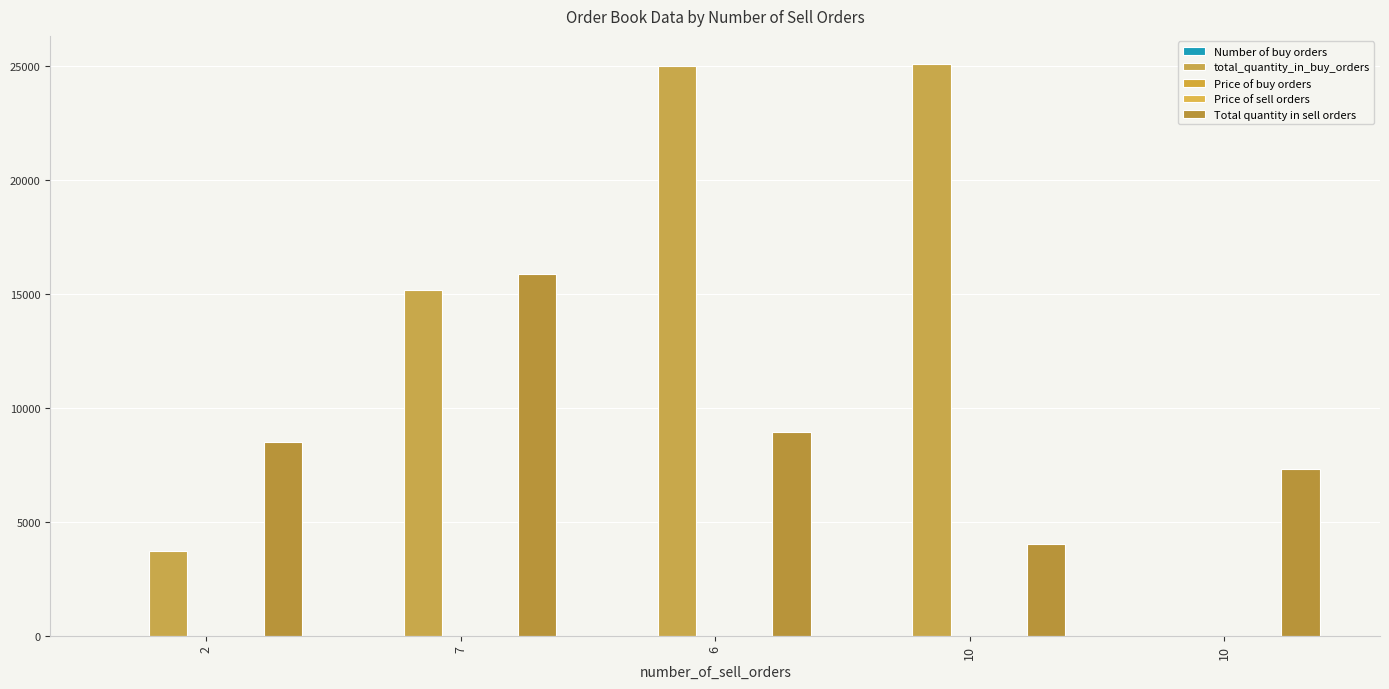

Count the number of categories in the chart.

5